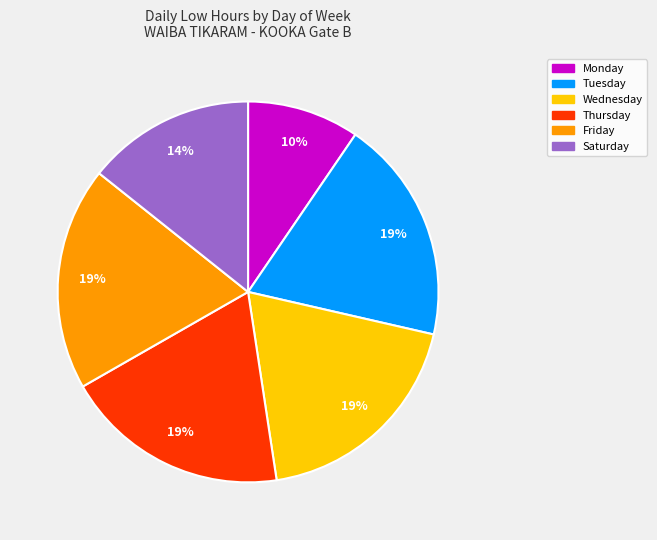

Is there a majority slice in this chart?

No